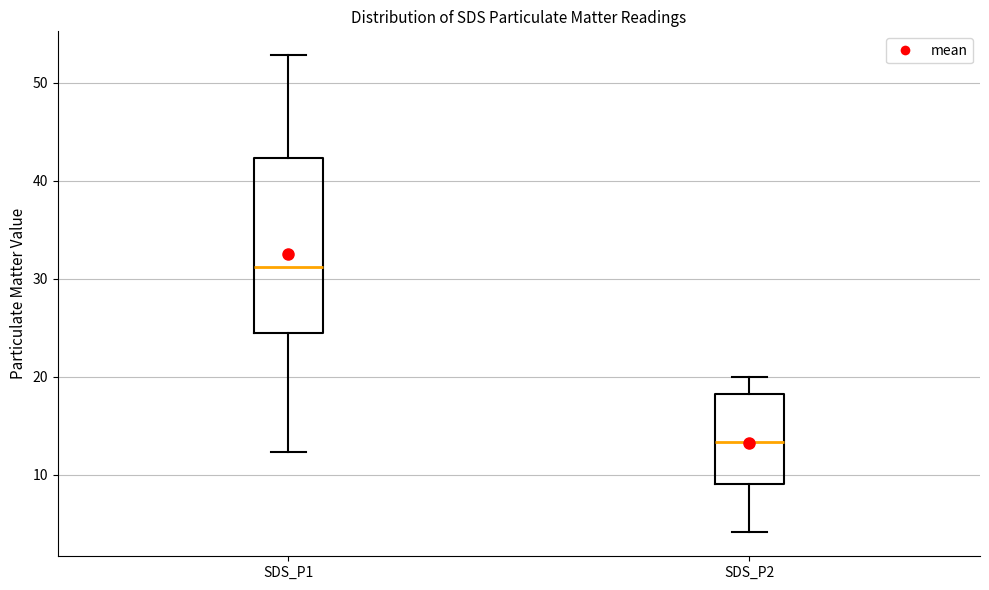

Comparing the boxes themselves (not the whiskers), which one is the tallest?

SDS_P1